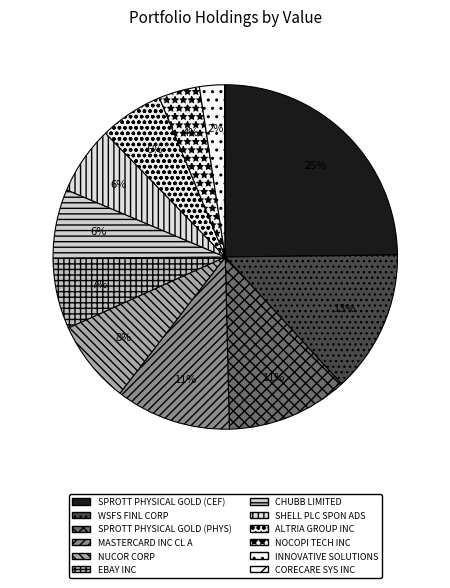

Rank the categories by value from lowest to highest.

CORECARE SYS INC, INNOVATIVE SOLUTIONS, NOCOPI TECH INC, ALTRIA GROUP INC, SHELL PLC SPON ADS, CHUBB LIMITED, EBAY INC, NUCOR CORP, MASTERCARD INC CL A, SPROTT PHYSICAL GOLD (PHYS), WSFS FINL CORP, SPROTT PHYSICAL GOLD (CEF)